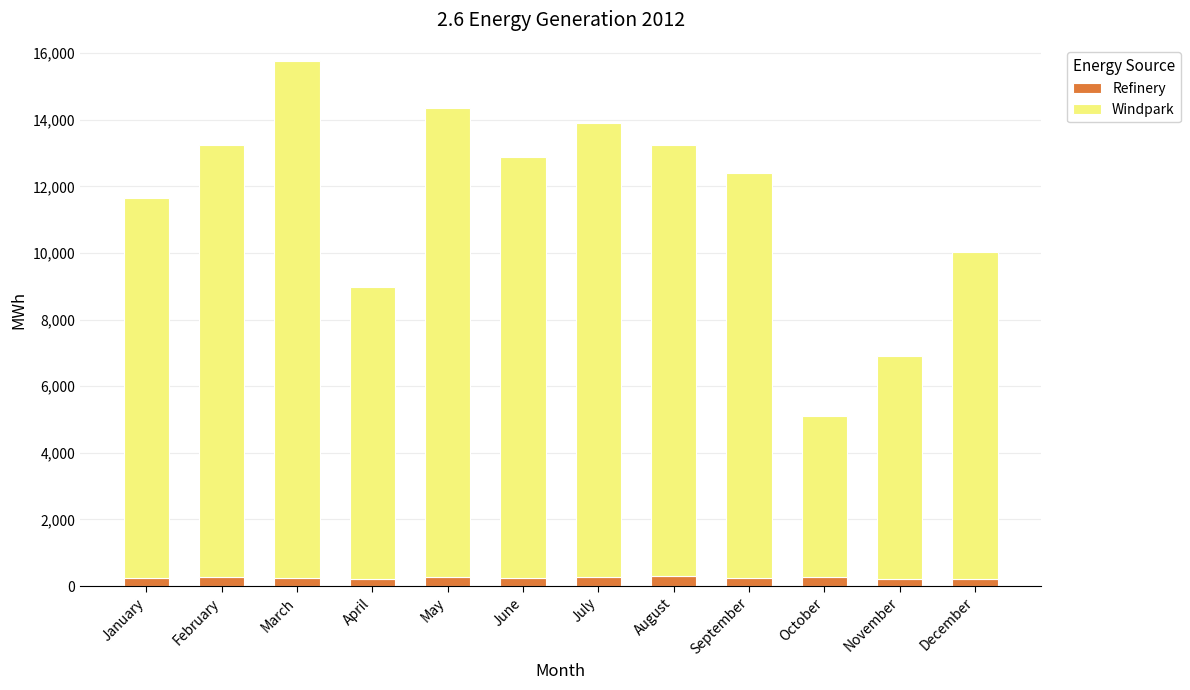

True or false: Refinery has a value of 214.2 at November.

True